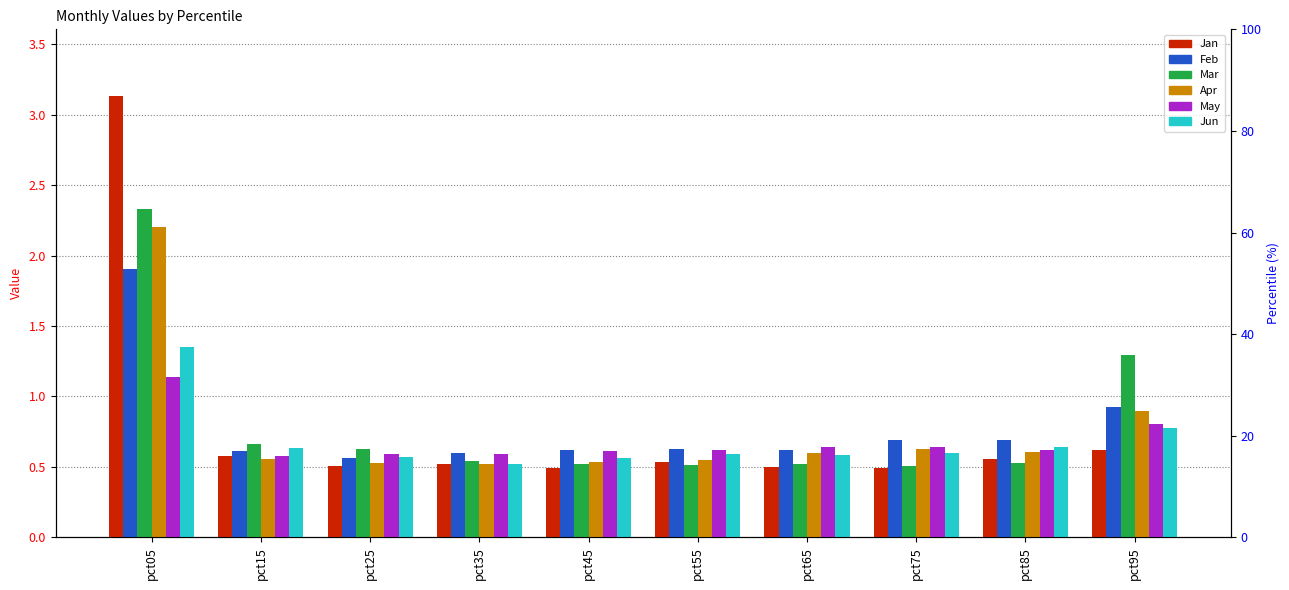

What is the sum of the Feb values at pct55 and pct95?

1.6